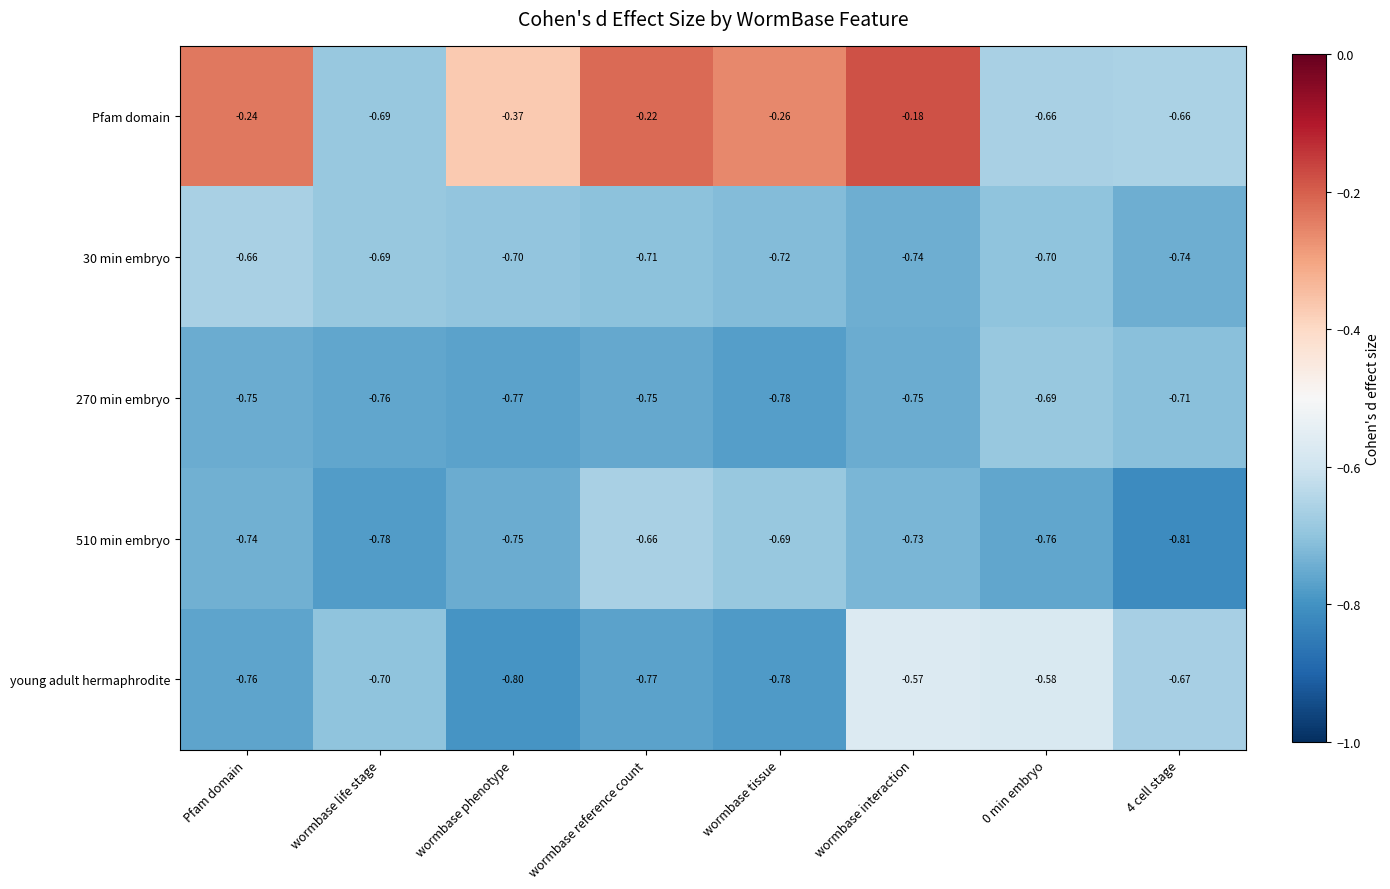

Which series has the largest total across all categories?

Pfam domain